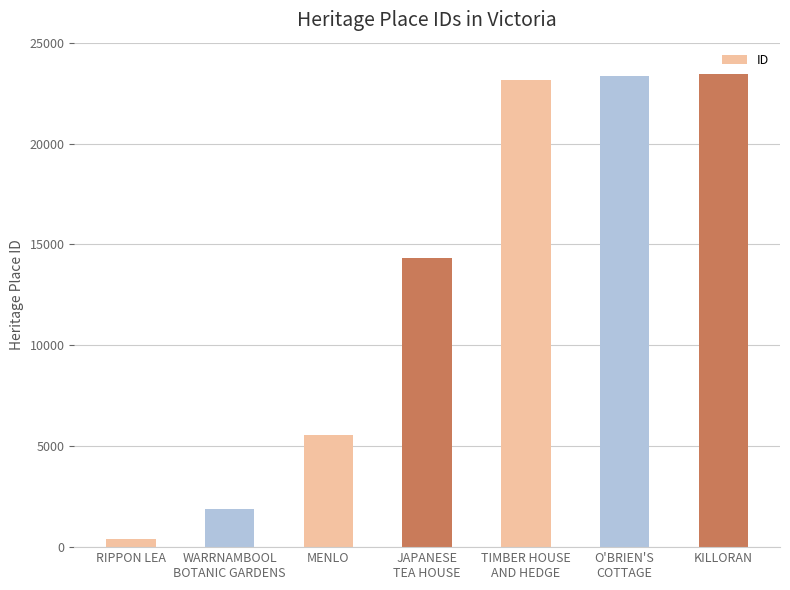

What is the smallest value displayed?

427